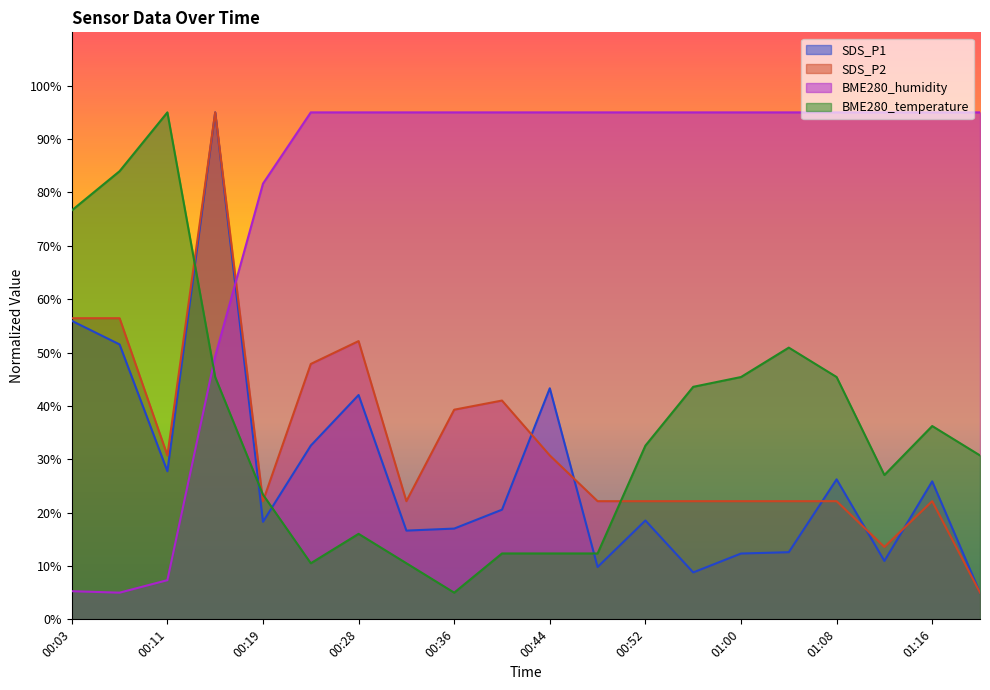

What is the smallest value displayed?

5.0